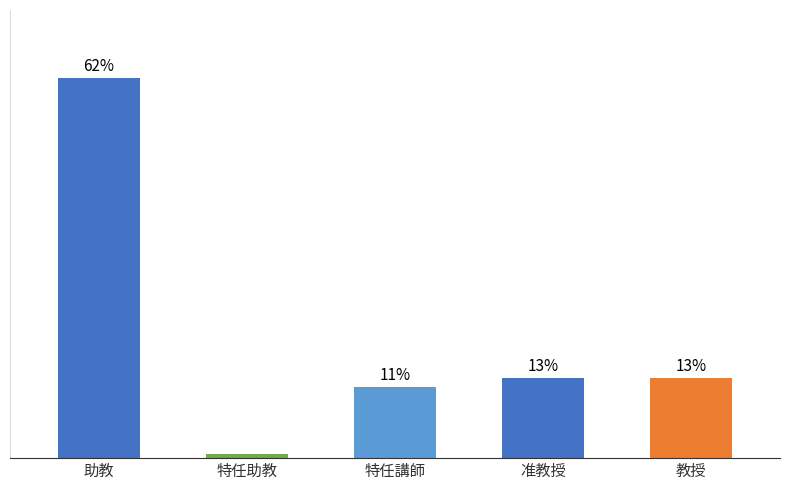

Which has a higher value, 准教授 or 助教?

助教